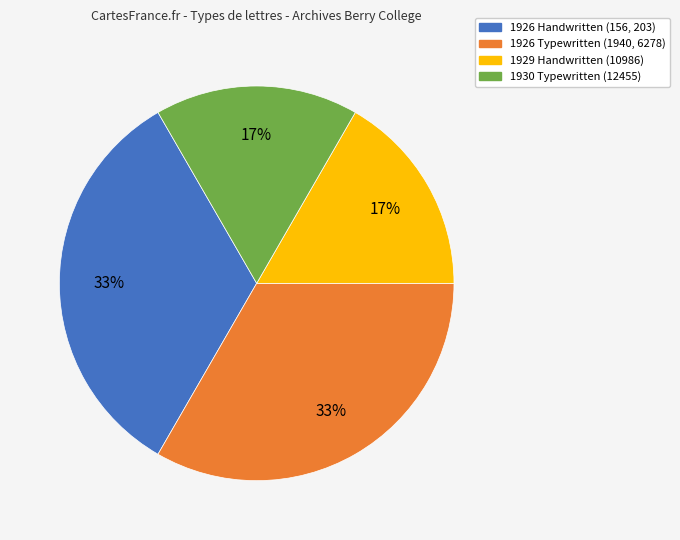

To the nearest percent, what is the average slice percentage?

25%